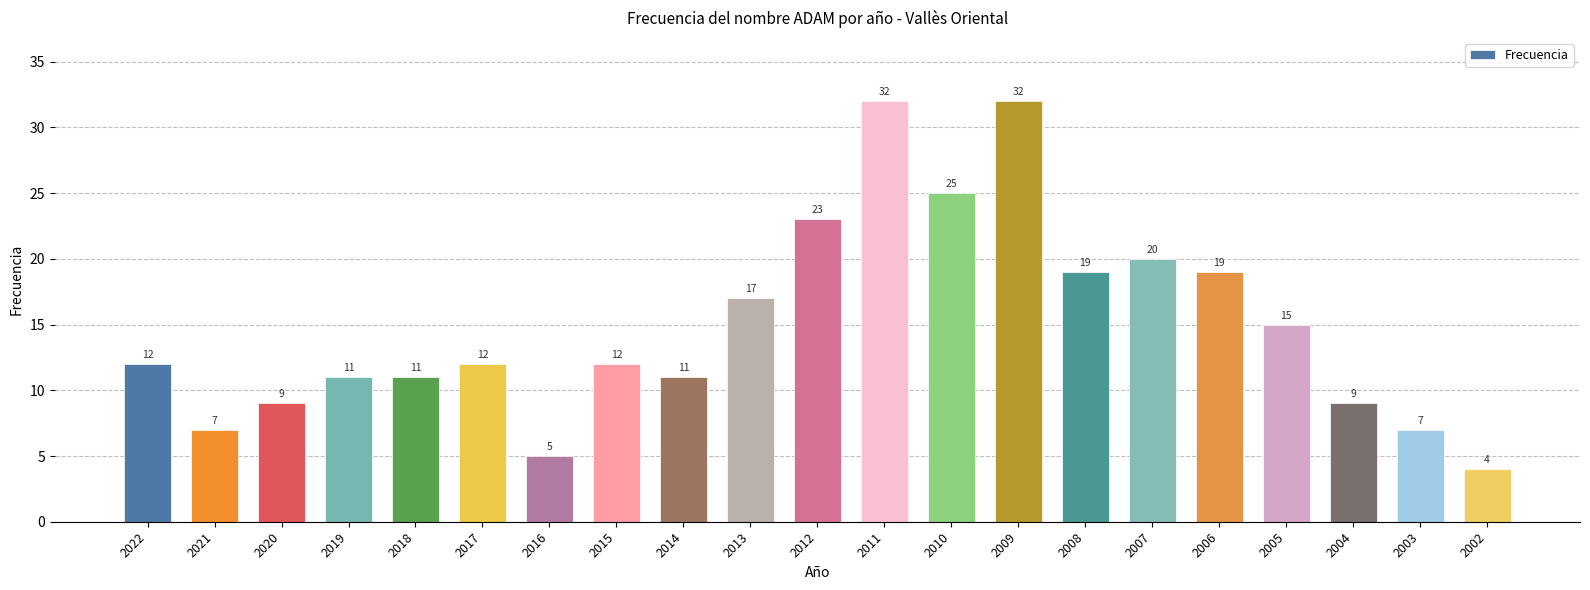

At which category does the chart reach its minimum across all series?

2002